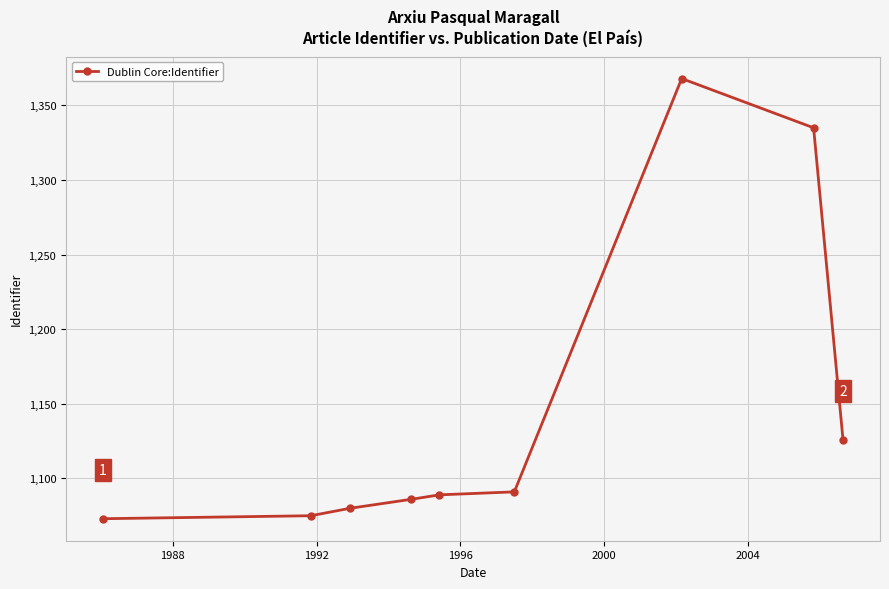

Is this an area chart (filled region under the line)?

No